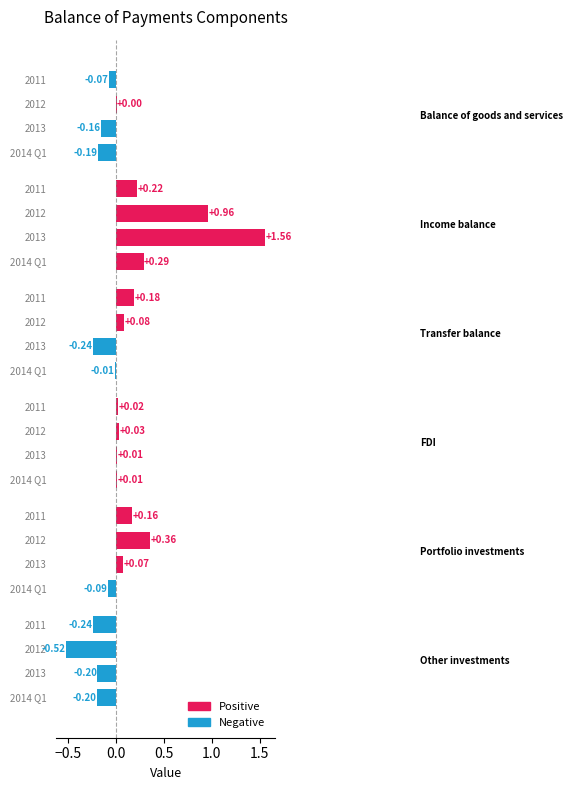

Count the number of data series in this chart.

1